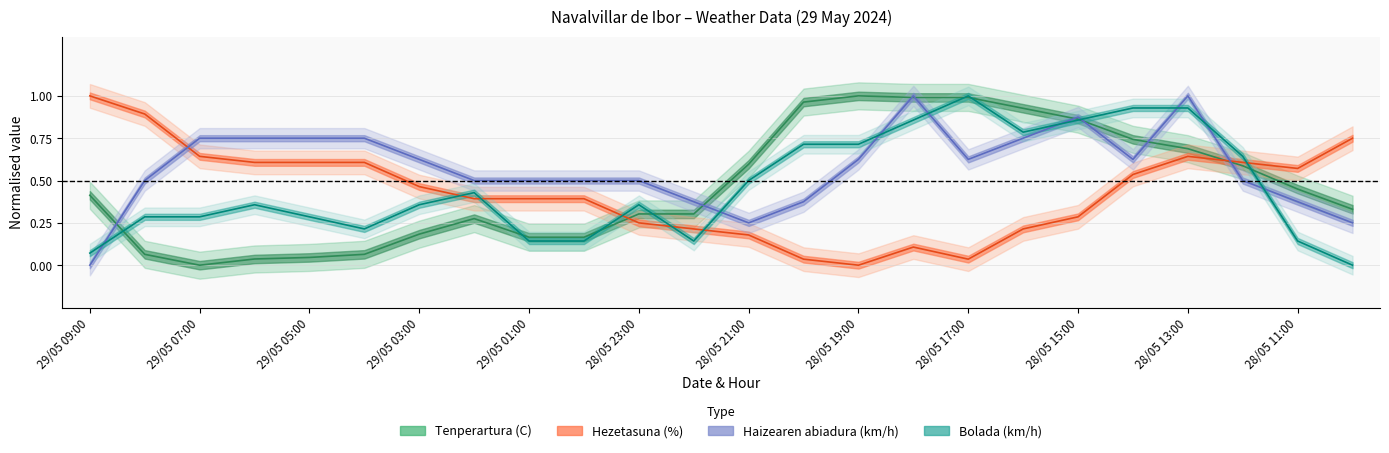

True or false: Bolada (km/h) has a value of 0.1 at 29/05 09:00.

False